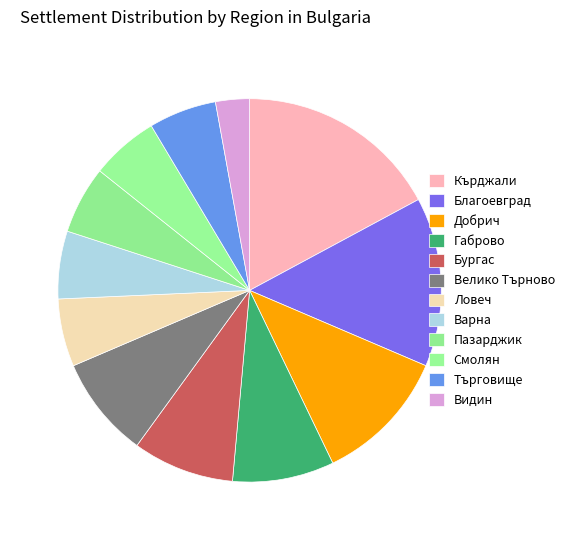

Count the number of slices in the pie.

12